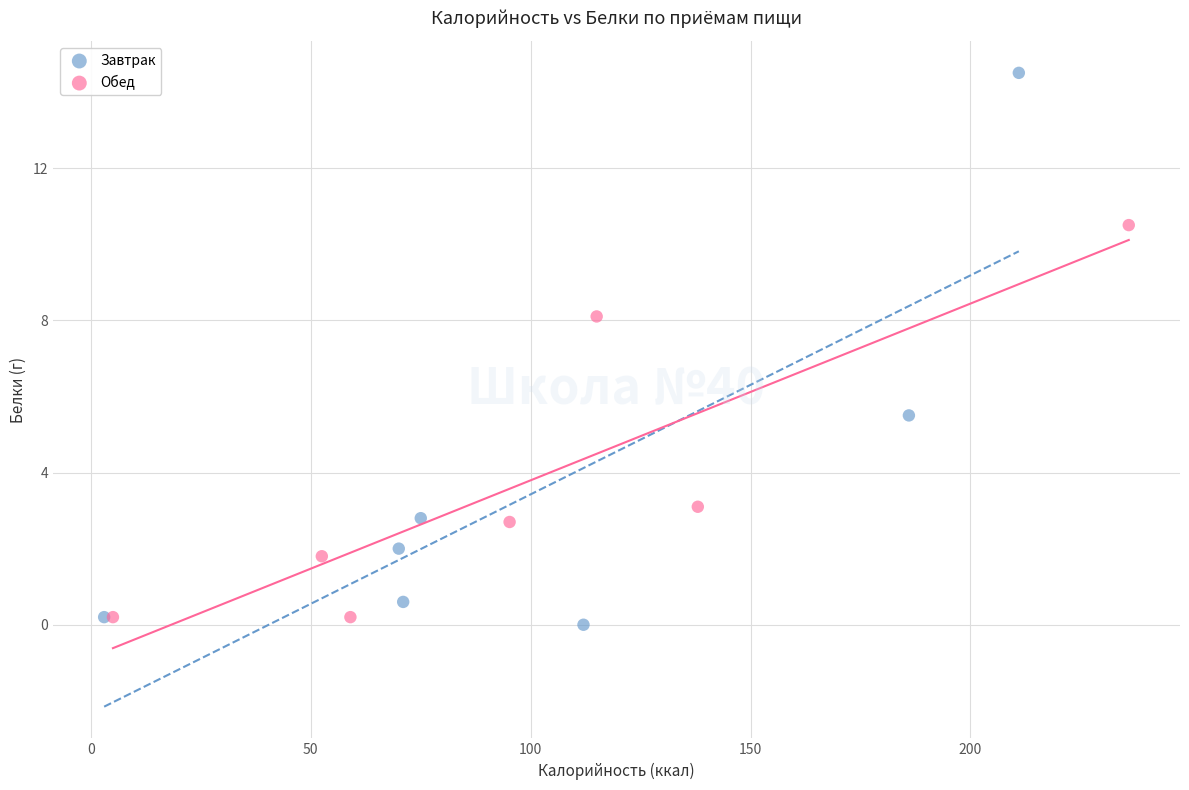

Which series reaches the maximum Y coordinate?

Завтрак